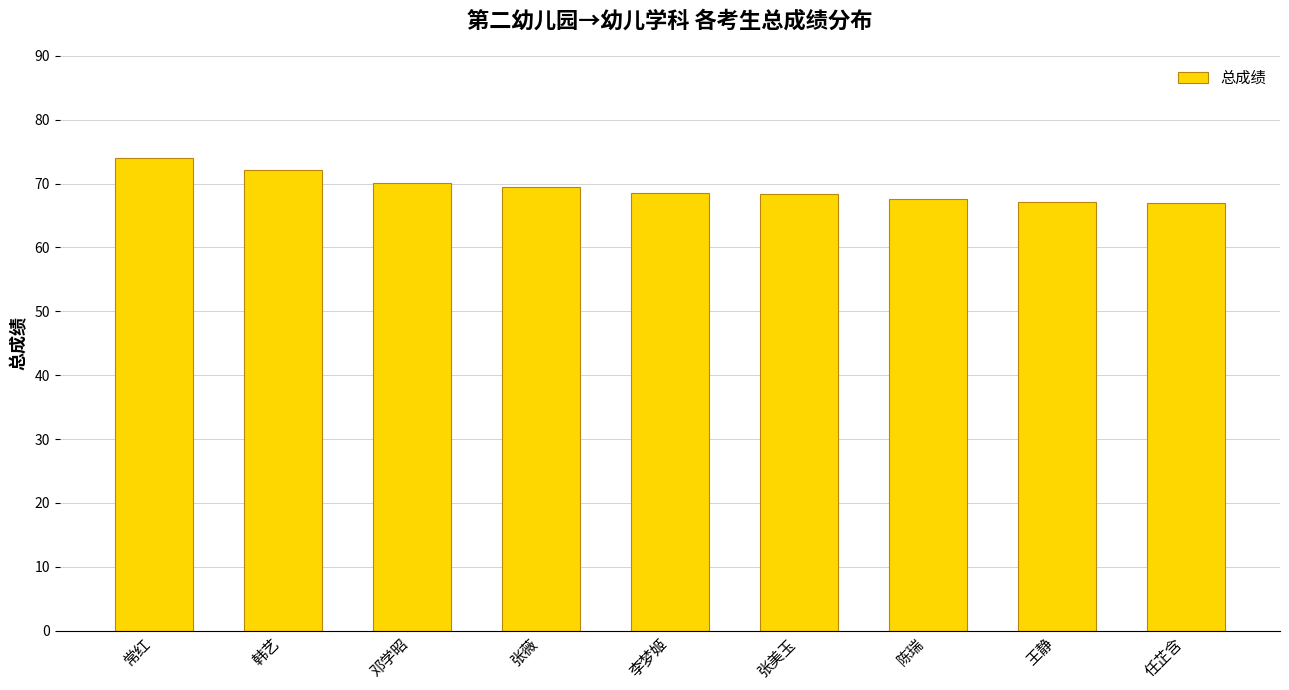

What is the value of the 8th bar from the left?

67.1